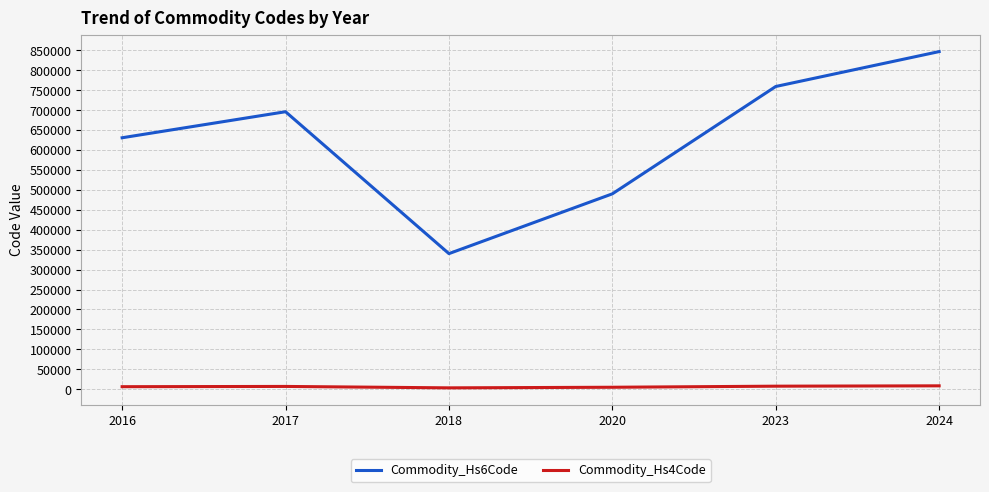

Is it true that Commodity_Hs6Code equals 490199.0 at 2020?

True